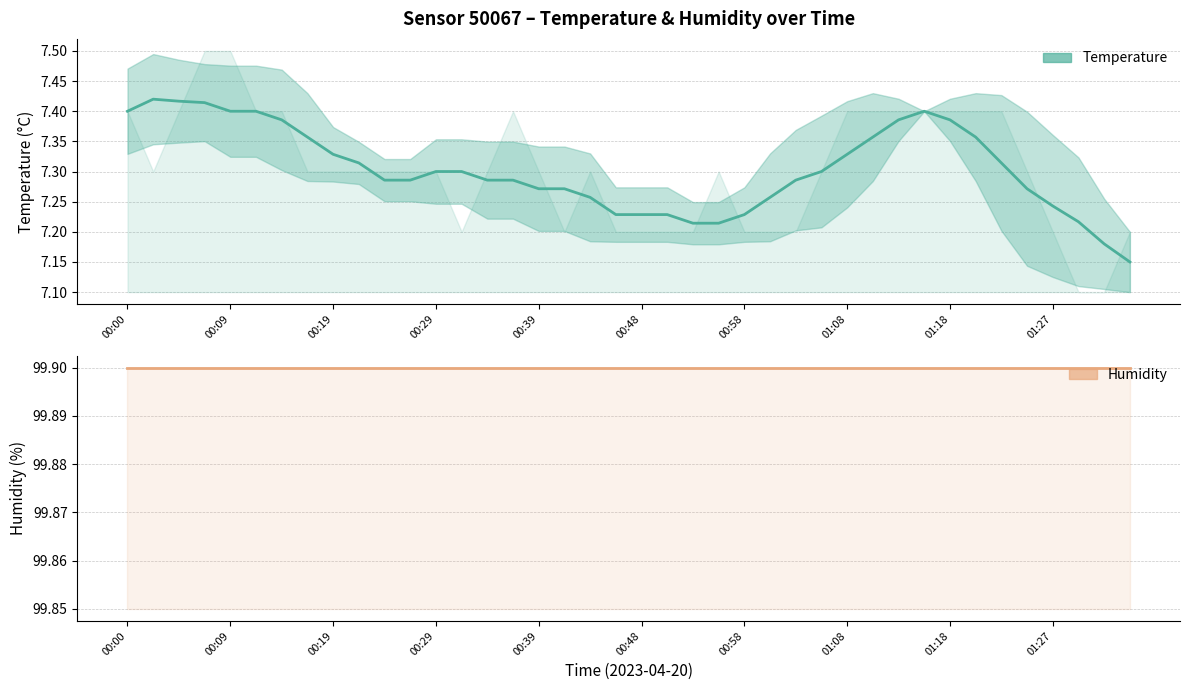

Which series has the largest total across all categories?

humidity